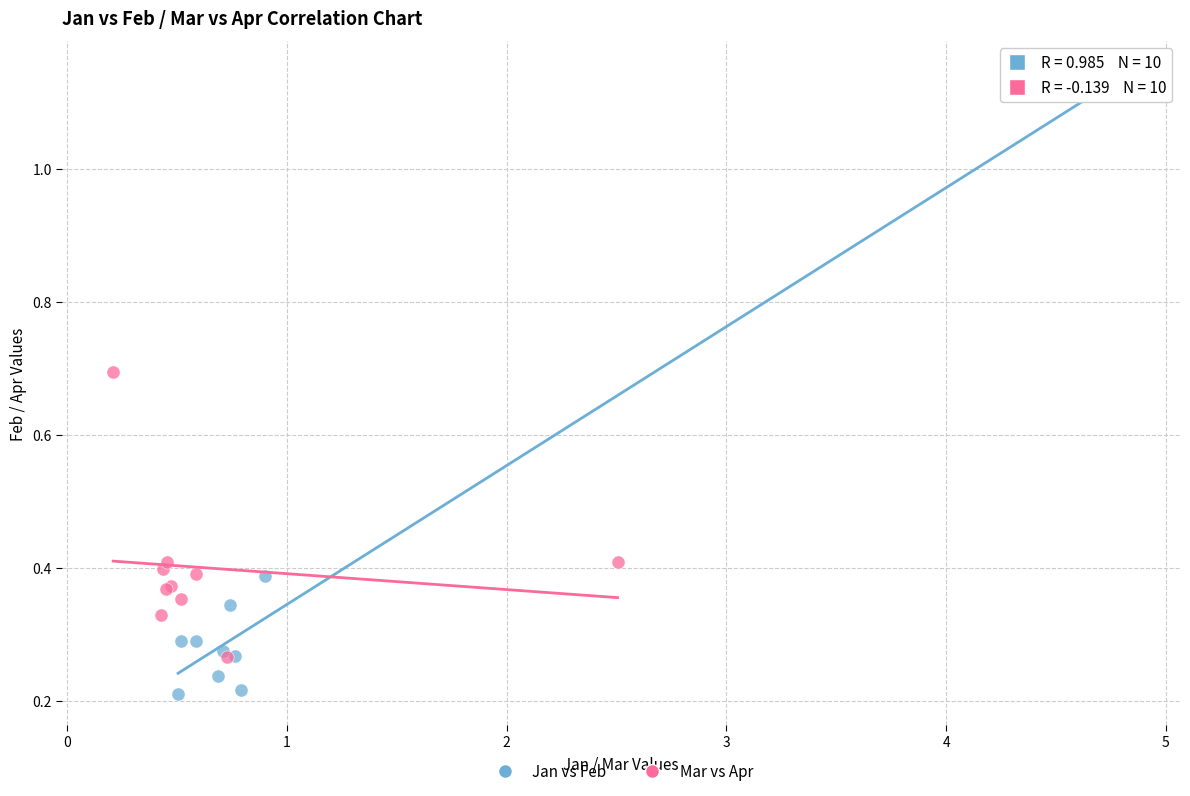

Which series contains the highest Y value?

Jan vs Feb